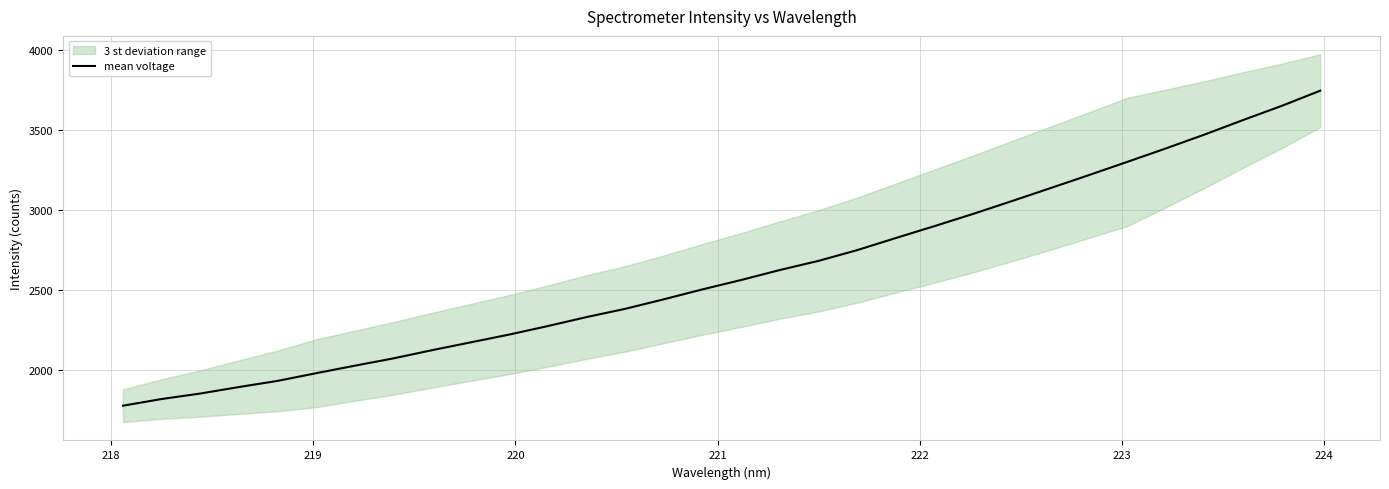

What is the greatest value displayed?

3747.9